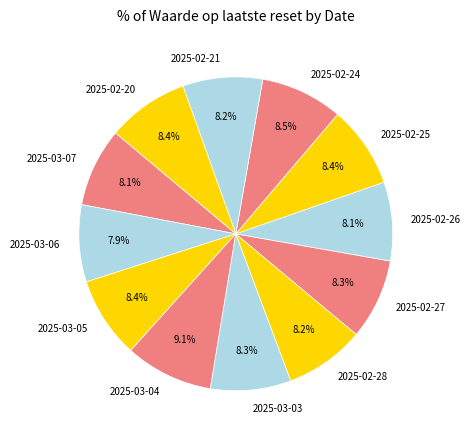

To the nearest percent, what is the difference between the largest and smallest slice percentages?

1%